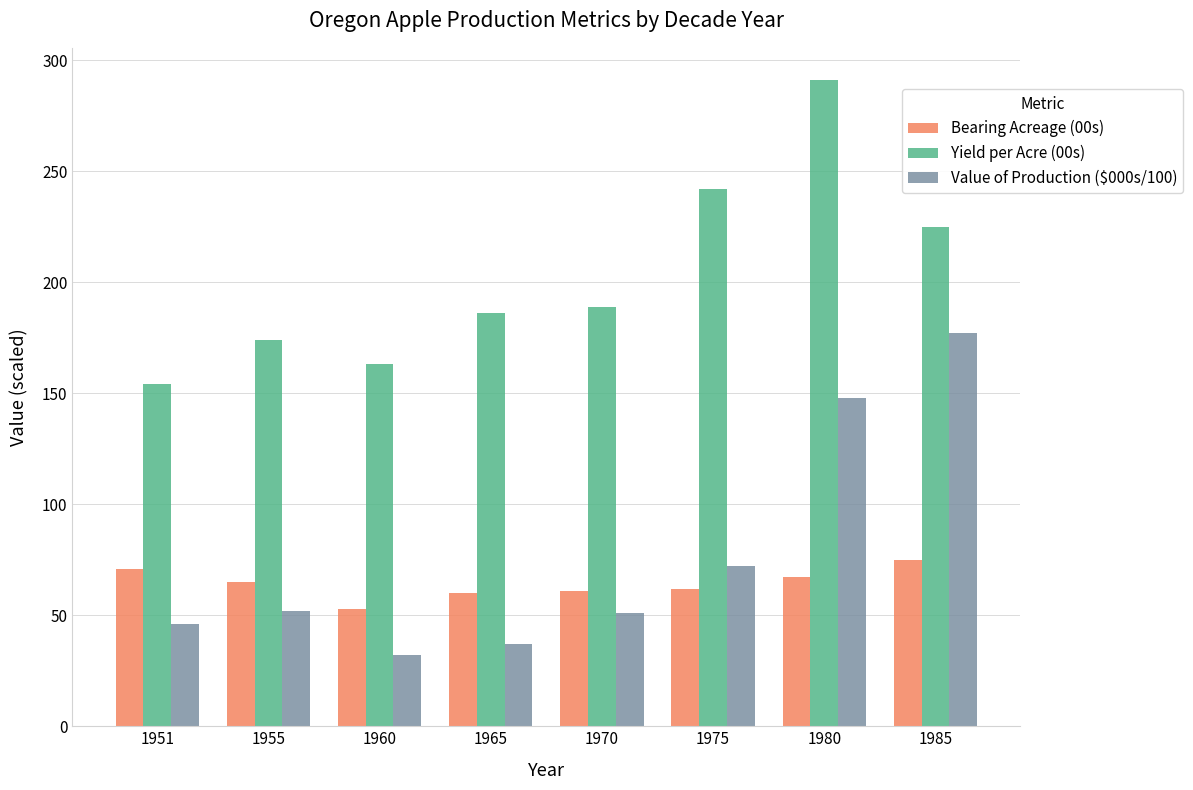

At which label does Yield per Acre (00s) reach its minimum?

1951